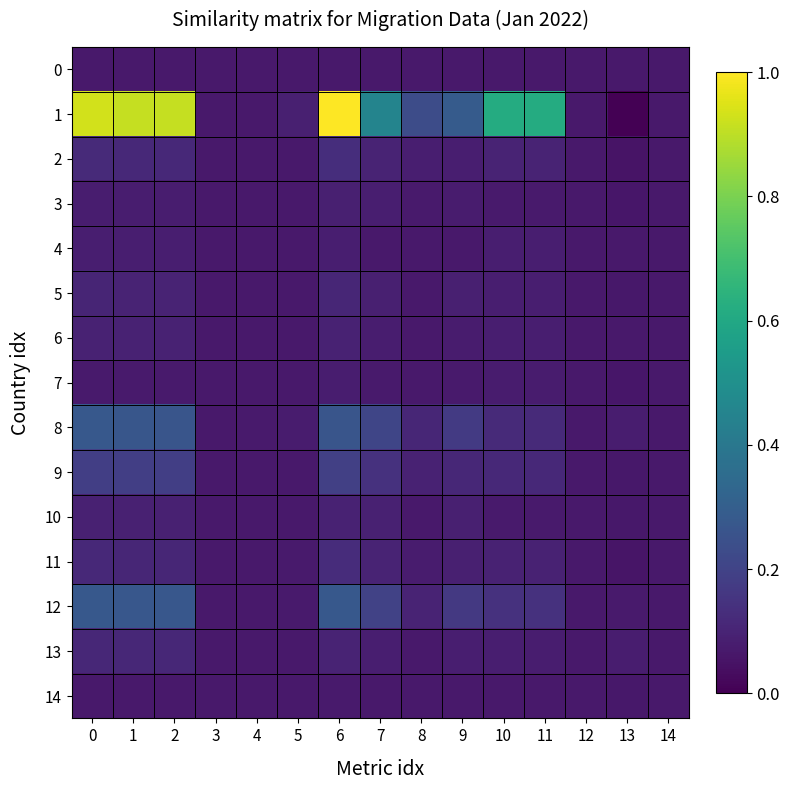

What is the total value across all series at 2?

2.6